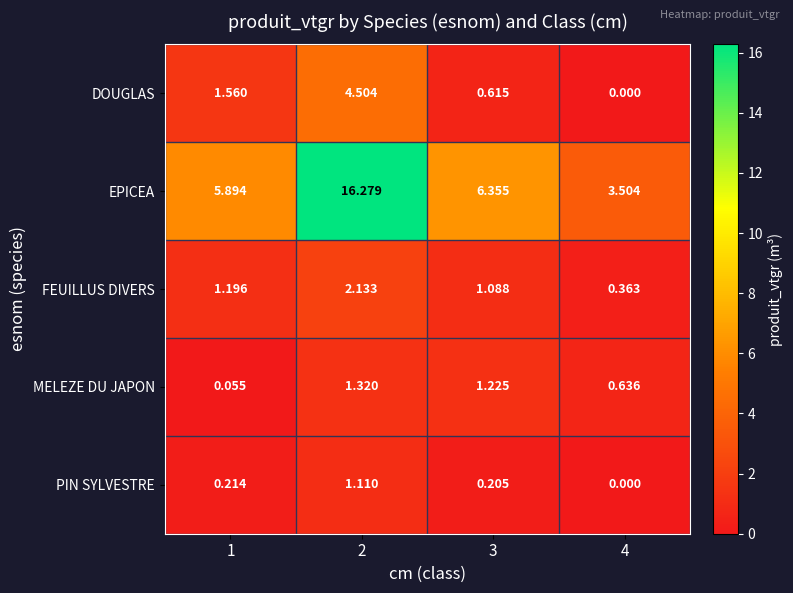

Which series has the largest total across all categories?

EPICEA